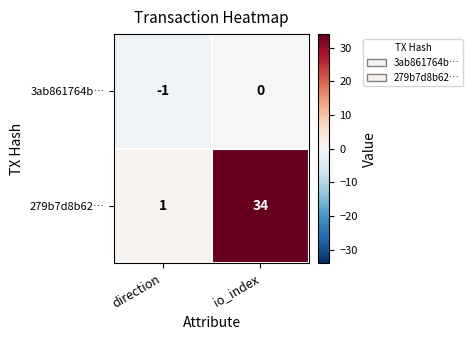

What is the maximum value shown in the chart?

34